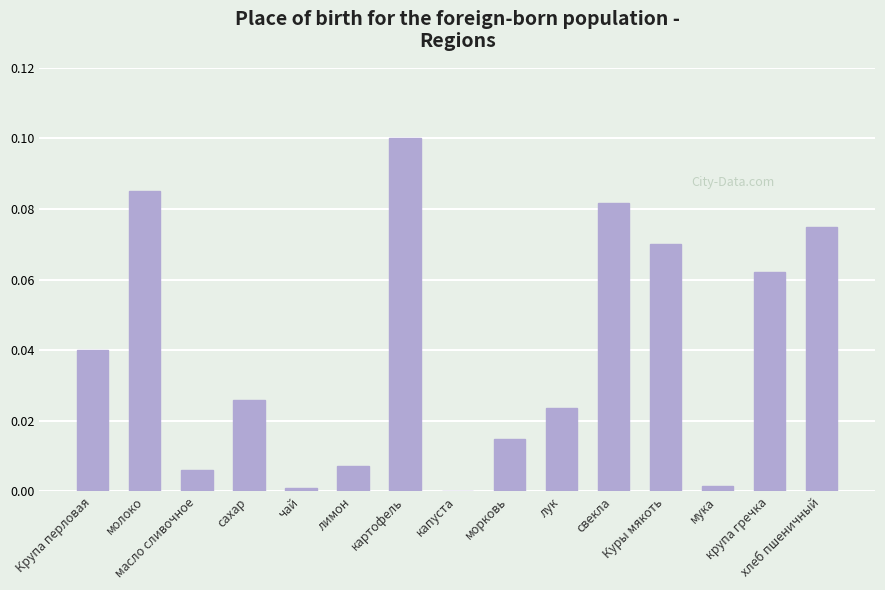

Reading right to left, transcribe all the data shown in this chart.

хлеб пшеничный=0.1	крупа гречка=0.1	мука=0.0	Куры мякоть=0.1	свекла=0.1	лук=0.0	морковь=0.0	капуста=0.0	картофель=0.1	лимон=0.0	чай=0.0	сахар=0.0	масло сливочное=0.0	молоко=0.1	Крупа перловая=0.0